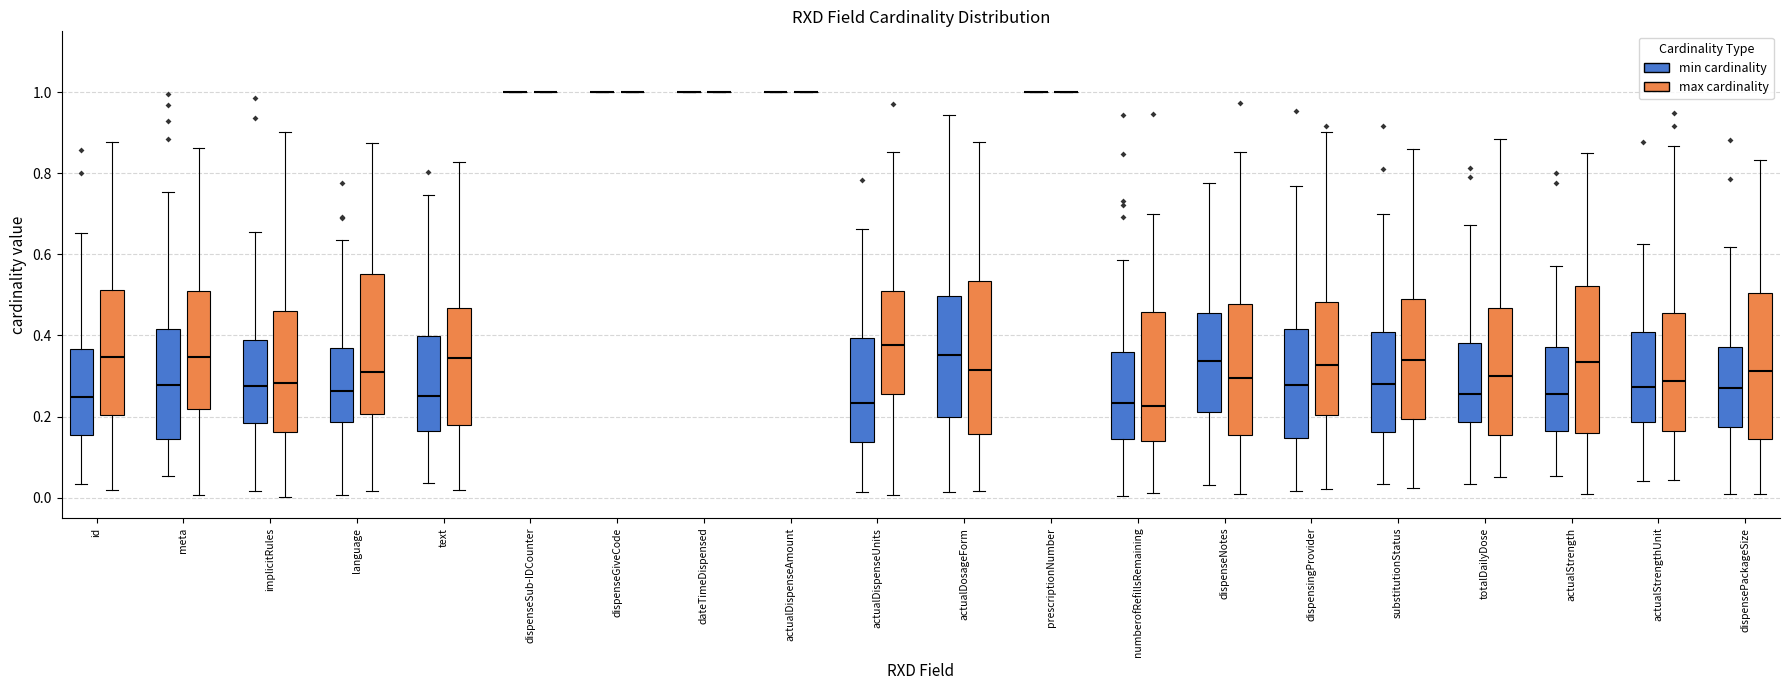

Reading left to right, transcribe this box plot: for each box, give where its median line is, the range the box spans, and where its two whiskers end, as read against the y-axis. The values are not printed on the chart, so give them approximately, as read against the axis.

id (min cardinality): median 0.24, box 0.16 to 0.36, whiskers 0.04 to 0.66
id (max cardinality): median 0.34, box 0.20 to 0.52, whiskers 0.02 to 0.88
meta (min cardinality): median 0.28, box 0.14 to 0.42, whiskers 0.06 to 0.76
meta (max cardinality): median 0.34, box 0.22 to 0.50, whiskers 0.00 to 0.86
implicitRules (min cardinality): median 0.28, box 0.18 to 0.38, whiskers 0.02 to 0.66
implicitRules (max cardinality): median 0.28, box 0.16 to 0.46, whiskers 0.00 to 0.90
language (min cardinality): median 0.26, box 0.18 to 0.36, whiskers 0.00 to 0.64
language (max cardinality): median 0.30, box 0.20 to 0.56, whiskers 0.02 to 0.88
text (min cardinality): median 0.24, box 0.16 to 0.40, whiskers 0.04 to 0.74
text (max cardinality): median 0.34, box 0.18 to 0.46, whiskers 0.02 to 0.82
dispenseSub-IDCounter (min cardinality): box collapsed to a line at 1.00, whiskers 1.00 to 1.00
dispenseSub-IDCounter (max cardinality): box collapsed to a line at 1.00, whiskers 1.00 to 1.00
dispenseGiveCode (min cardinality): box collapsed to a line at 1.00, whiskers 1.00 to 1.00
dispenseGiveCode (max cardinality): box collapsed to a line at 1.00, whiskers 1.00 to 1.00
dateTimeDispensed (min cardinality): box collapsed to a line at 1.00, whiskers 1.00 to 1.00
dateTimeDispensed (max cardinality): box collapsed to a line at 1.00, whiskers 1.00 to 1.00
actualDispenseAmount (min cardinality): box collapsed to a line at 1.00, whiskers 1.00 to 1.00
actualDispenseAmount (max cardinality): box collapsed to a line at 1.00, whiskers 1.00 to 1.00
actualDispenseUnits (min cardinality): median 0.24, box 0.14 to 0.40, whiskers 0.02 to 0.66
actualDispenseUnits (max cardinality): median 0.38, box 0.26 to 0.52, whiskers 0.00 to 0.86
actualDosageForm (min cardinality): median 0.36, box 0.20 to 0.50, whiskers 0.02 to 0.94
actualDosageForm (max cardinality): median 0.32, box 0.16 to 0.54, whiskers 0.02 to 0.88
prescriptionNumber (min cardinality): box collapsed to a line at 1.00, whiskers 1.00 to 1.00
prescriptionNumber (max cardinality): box collapsed to a line at 1.00, whiskers 1.00 to 1.00
numberofRefillsRemaining (min cardinality): median 0.24, box 0.14 to 0.36, whiskers 0.00 to 0.58
numberofRefillsRemaining (max cardinality): median 0.22, box 0.14 to 0.46, whiskers 0.02 to 0.70
dispenseNotes (min cardinality): median 0.34, box 0.22 to 0.46, whiskers 0.04 to 0.78
dispenseNotes (max cardinality): median 0.30, box 0.16 to 0.48, whiskers 0.00 to 0.86
dispensingProvider (min cardinality): median 0.28, box 0.14 to 0.42, whiskers 0.02 to 0.76
dispensingProvider (max cardinality): median 0.32, box 0.20 to 0.48, whiskers 0.02 to 0.90
substitutionStatus (min cardinality): median 0.28, box 0.16 to 0.40, whiskers 0.04 to 0.70
substitutionStatus (max cardinality): median 0.34, box 0.20 to 0.48, whiskers 0.02 to 0.86
totalDailyDose (min cardinality): median 0.26, box 0.18 to 0.38, whiskers 0.04 to 0.68
totalDailyDose (max cardinality): median 0.30, box 0.16 to 0.46, whiskers 0.04 to 0.88
actualStrength (min cardinality): median 0.26, box 0.16 to 0.38, whiskers 0.06 to 0.58
actualStrength (max cardinality): median 0.34, box 0.16 to 0.52, whiskers 0.00 to 0.86
actualStrengthUnit (min cardinality): median 0.28, box 0.18 to 0.40, whiskers 0.04 to 0.62
actualStrengthUnit (max cardinality): median 0.28, box 0.16 to 0.46, whiskers 0.04 to 0.86
dispensePackageSize (min cardinality): median 0.26, box 0.18 to 0.38, whiskers 0.00 to 0.62
dispensePackageSize (max cardinality): median 0.32, box 0.14 to 0.50, whiskers 0.00 to 0.84